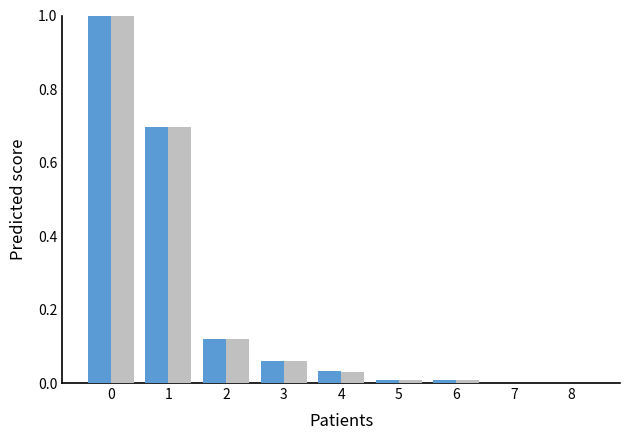

Count the number of categories in the chart.

9